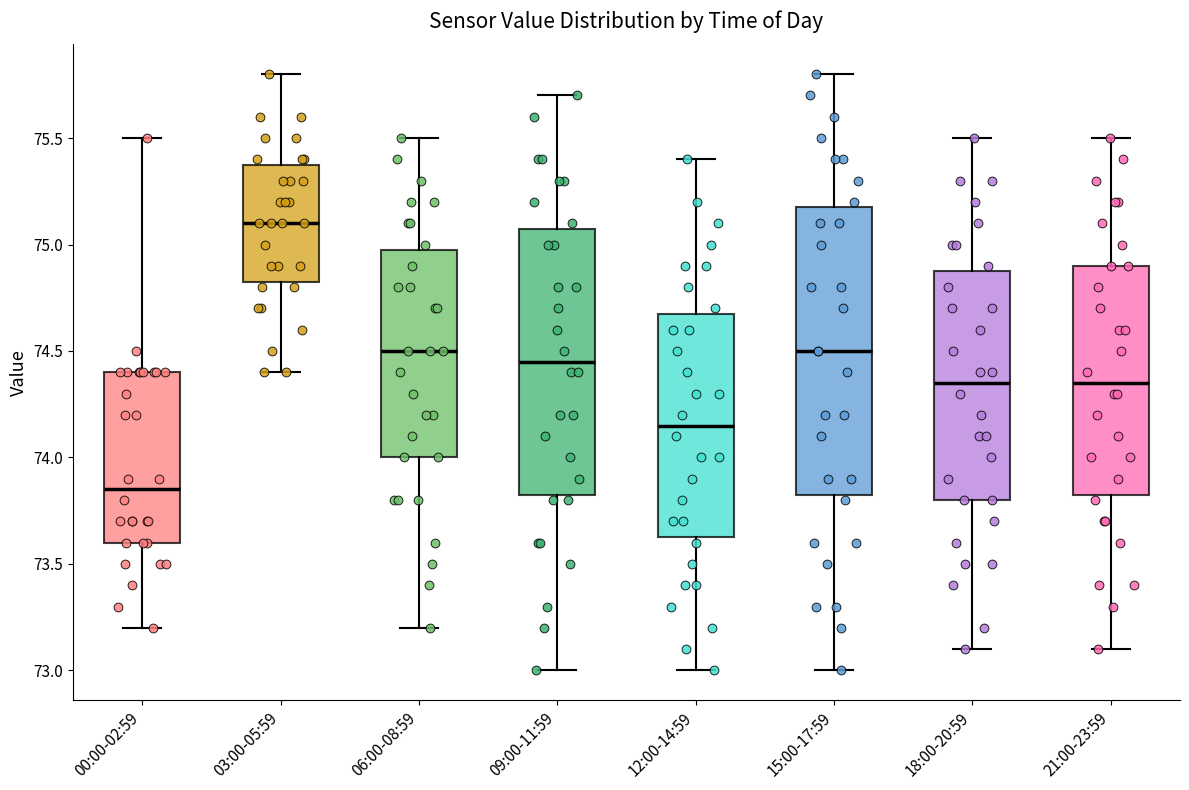

Which box's median line is the highest?

03:00-05:59